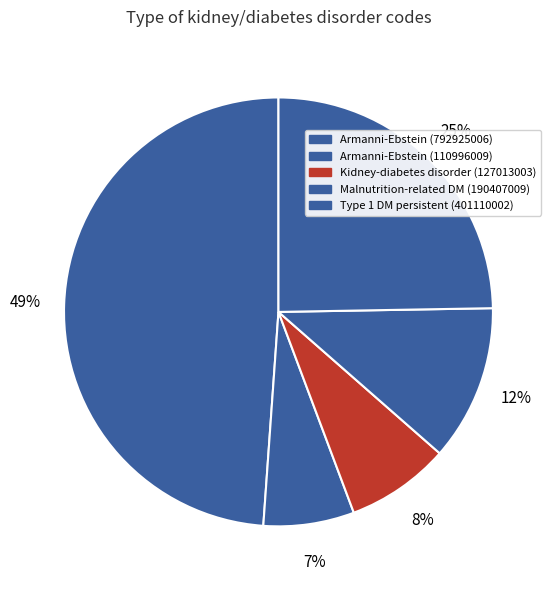

Is there a majority slice in this chart?

No